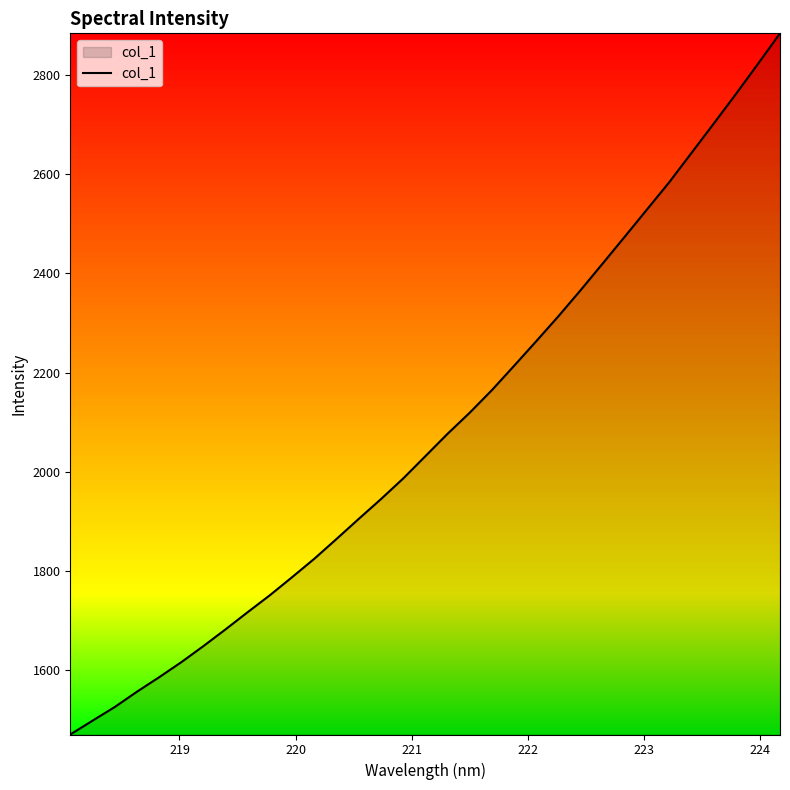

What is the minimum value shown in the chart?

1470.4